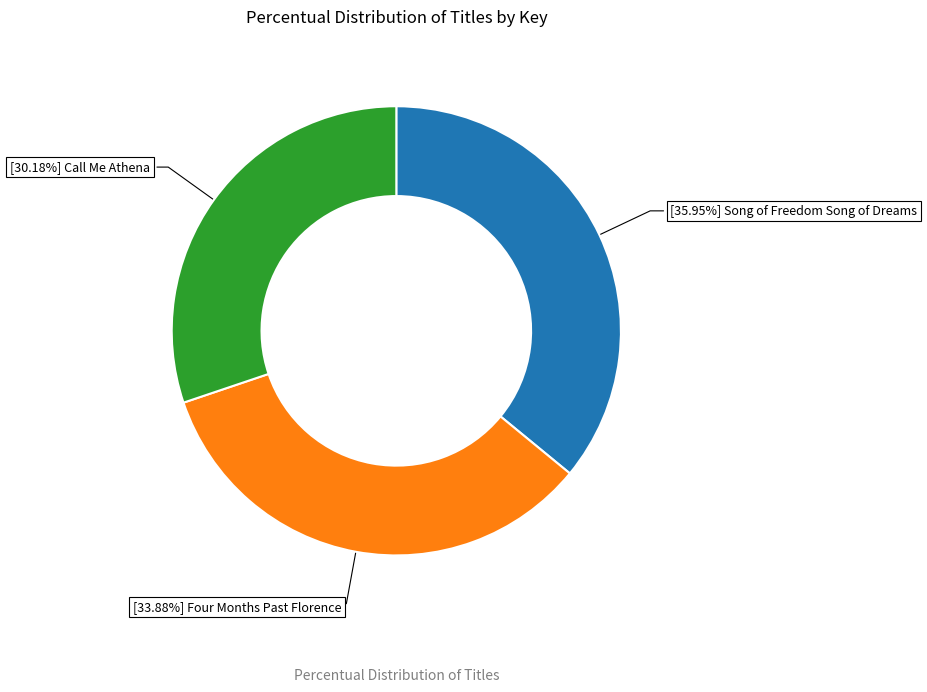

Is there a majority slice in this chart?

No